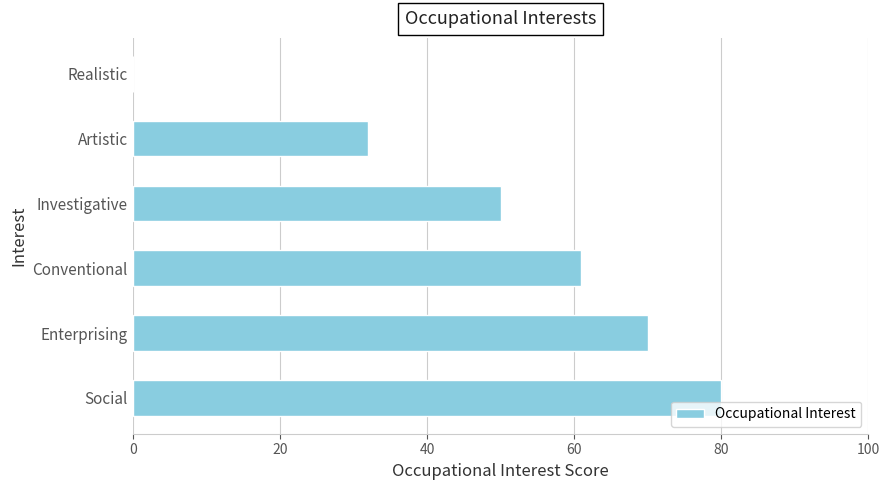

Between Investigative and Social, which is larger?

Social